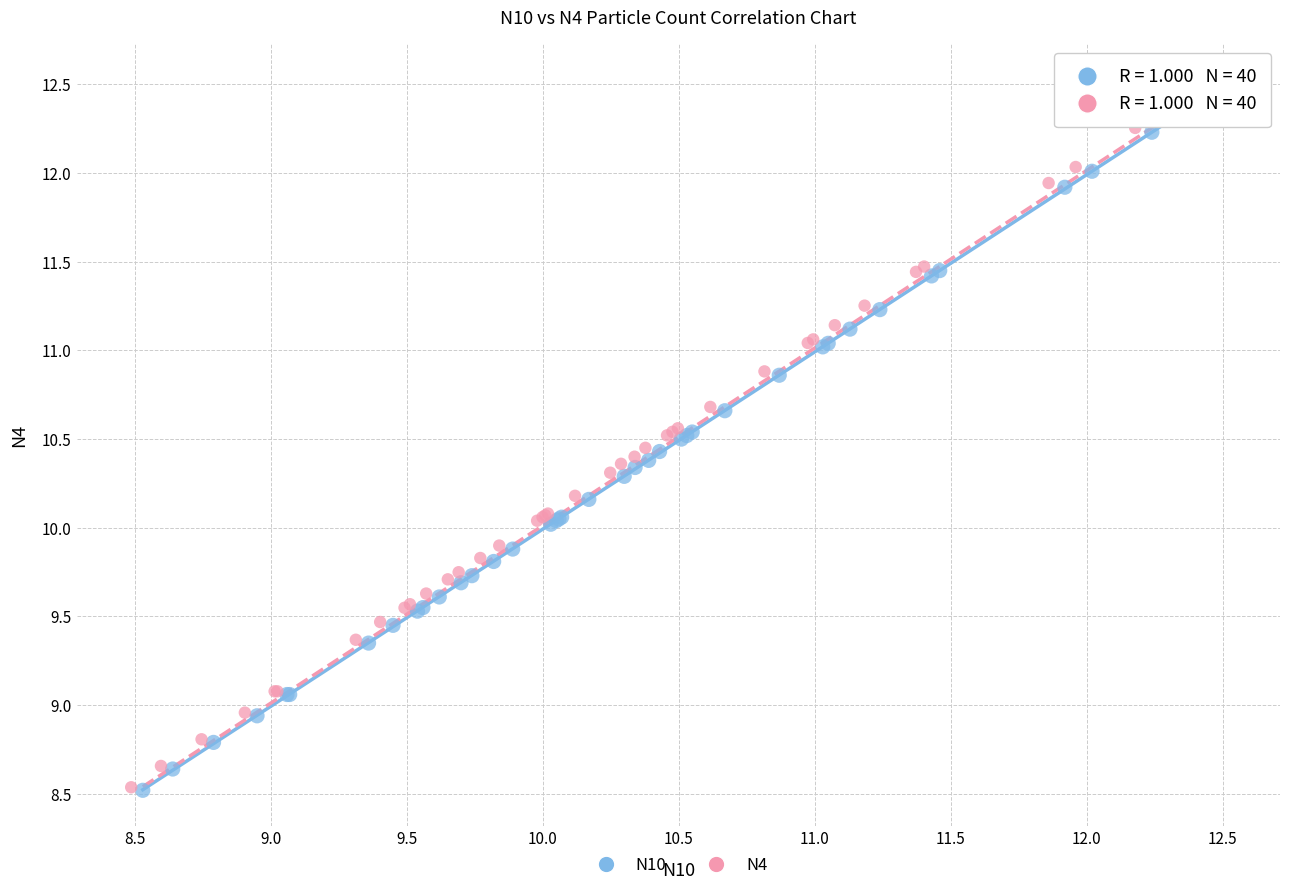

Which series has the widest spread of Y values?

N4